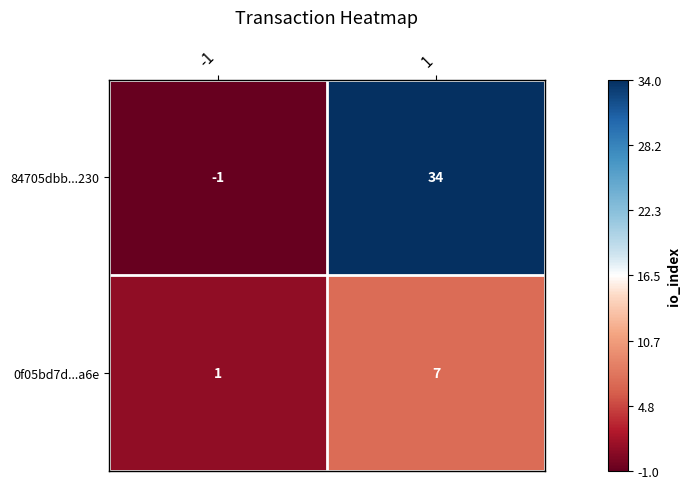

Rank the series by their maximum value, from lowest to highest.

0f05bd7d...a6e, 84705dbb...230